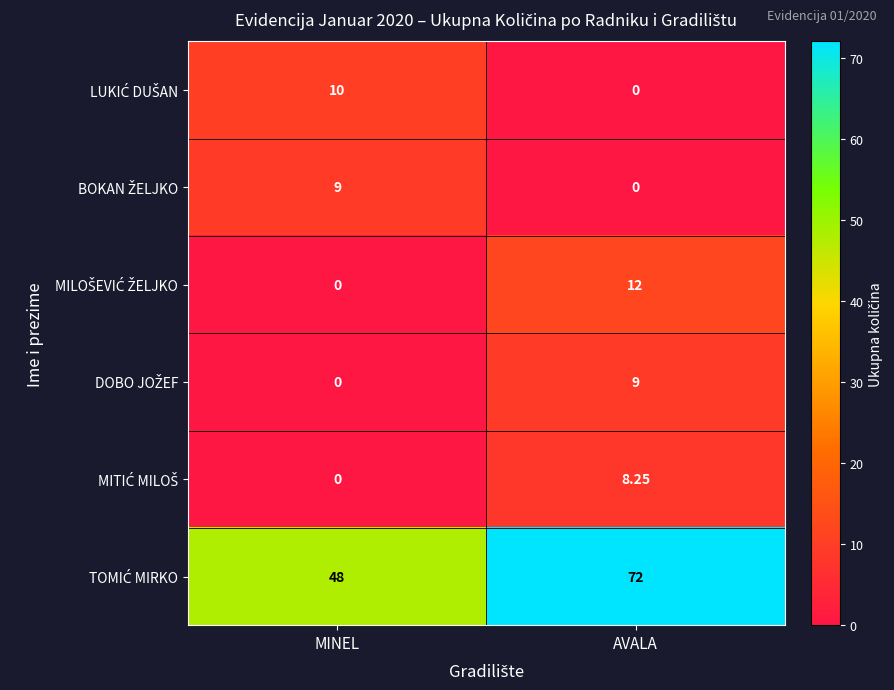

At how many categories does at least one series exceed 62?

1